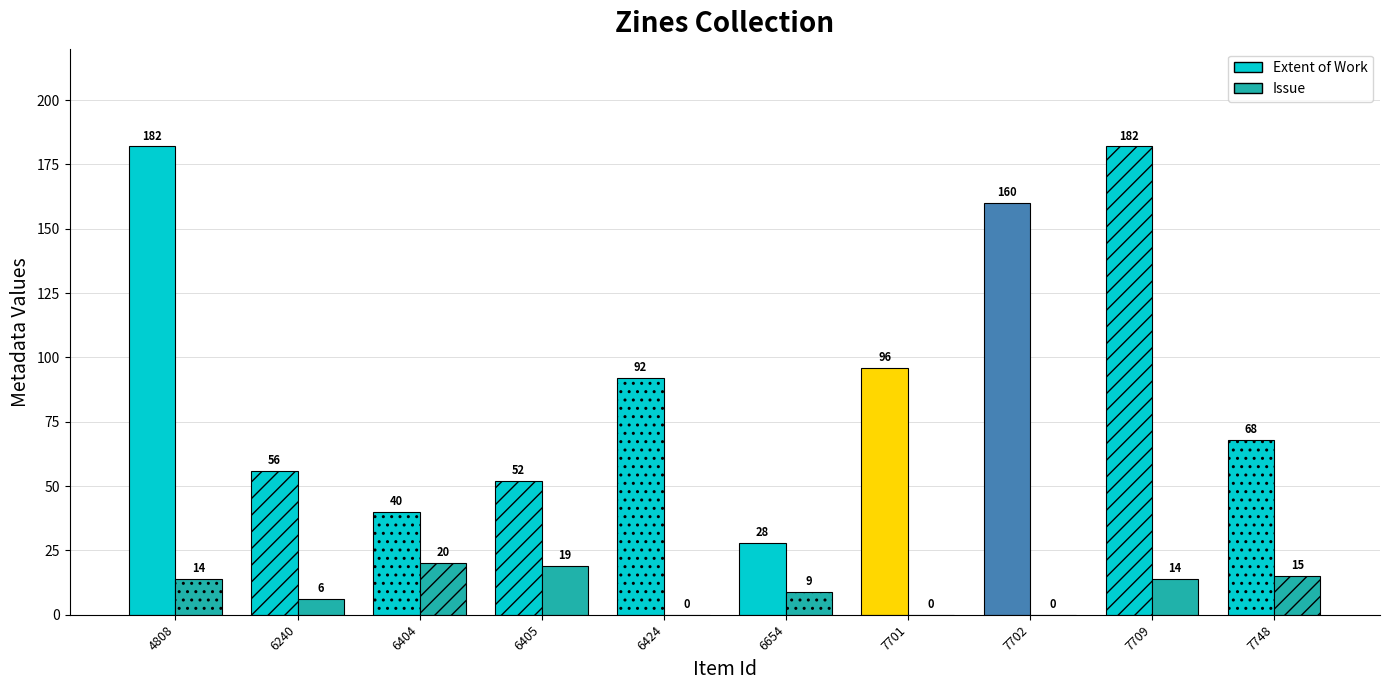

What is the average value of the Extent of Work series?

96